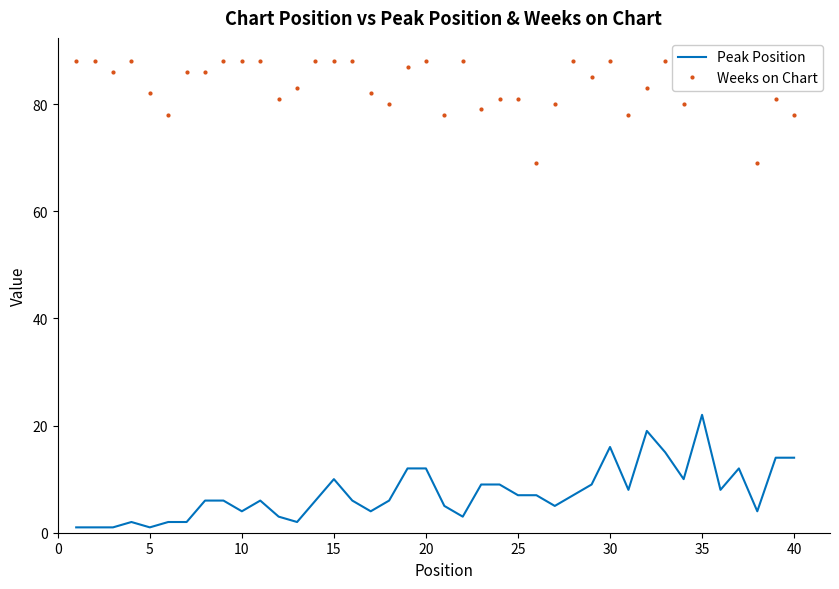

Rank the series by their average value, from lowest to highest.

Peak Position, Weeks on Chart